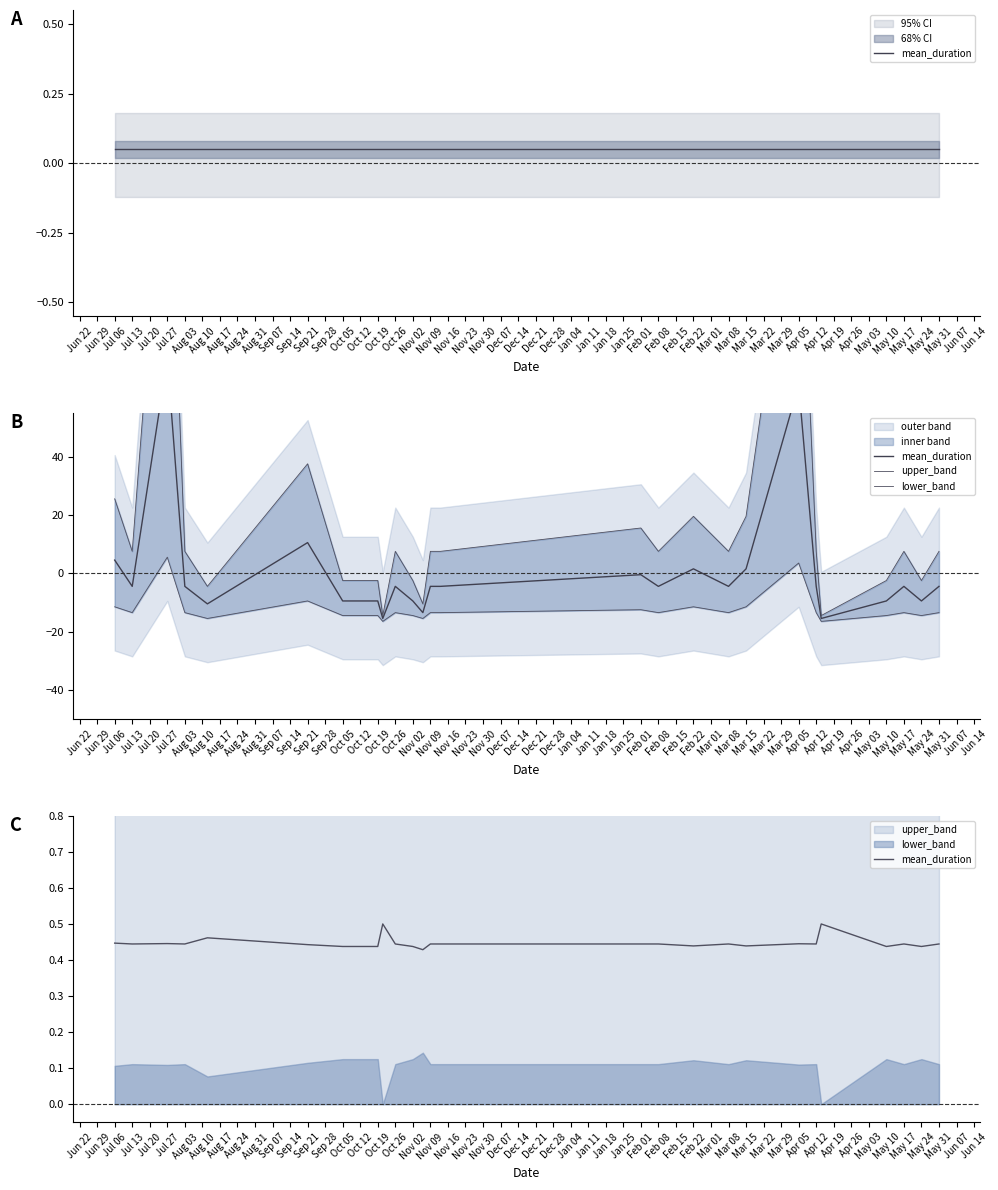

In upper_band, how many points are lower than both neighbors (excluding endpoints)?

8